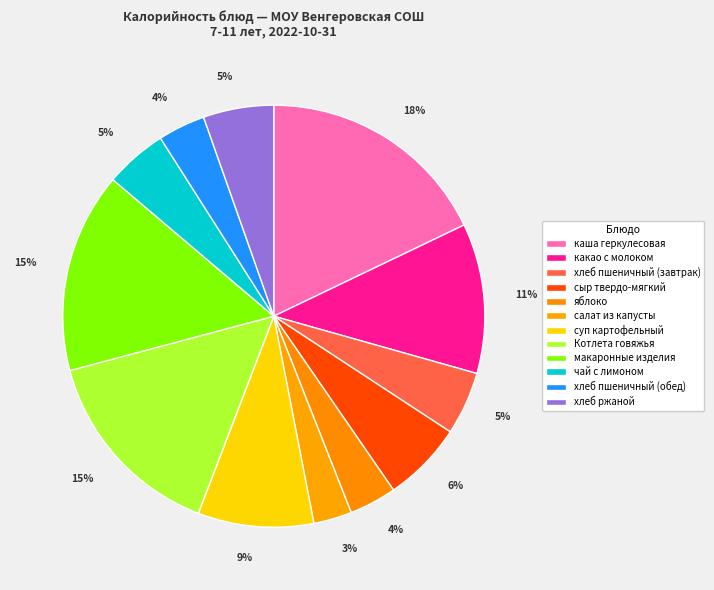

Combined, what portion of the pie is салат из капусты and хлеб пшеничный (завтрак)?

7.8%